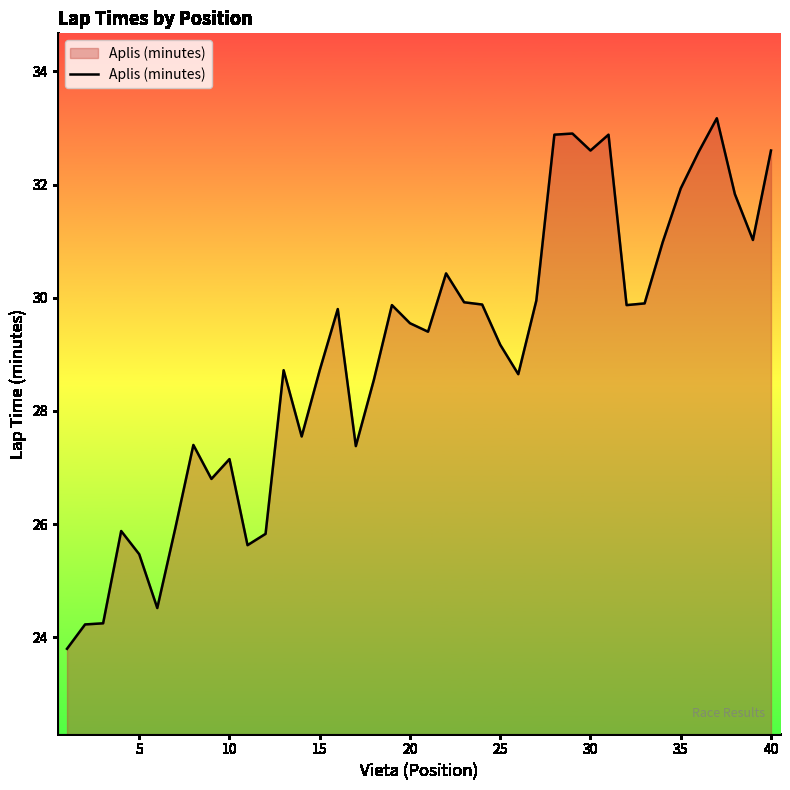

What is the difference between the maximum and minimum values?

9.4